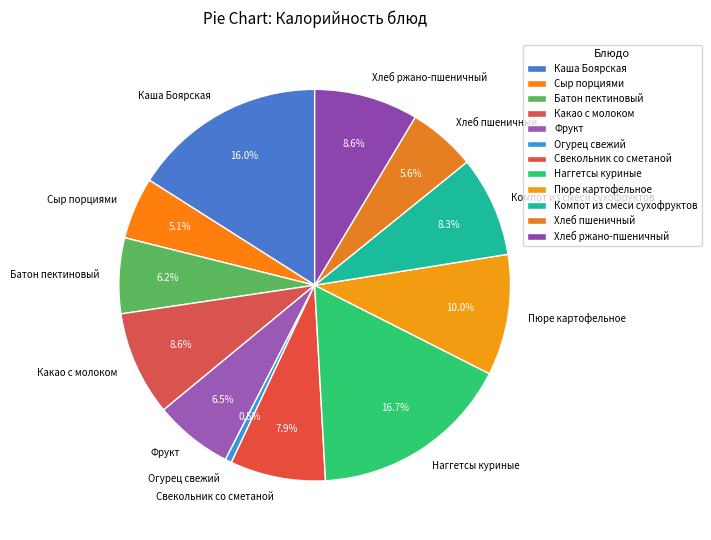

Is it true that Батон пектиновый is 16% of the pie?

False